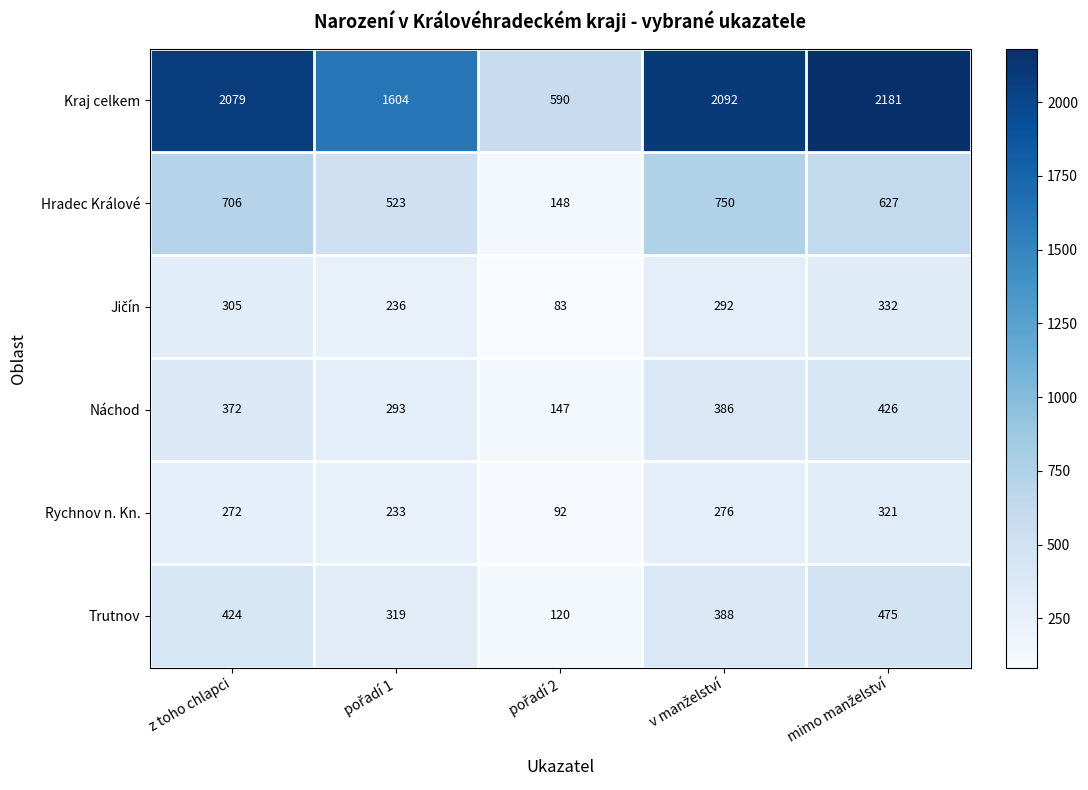

What is the sum of all Náchod values?

1624